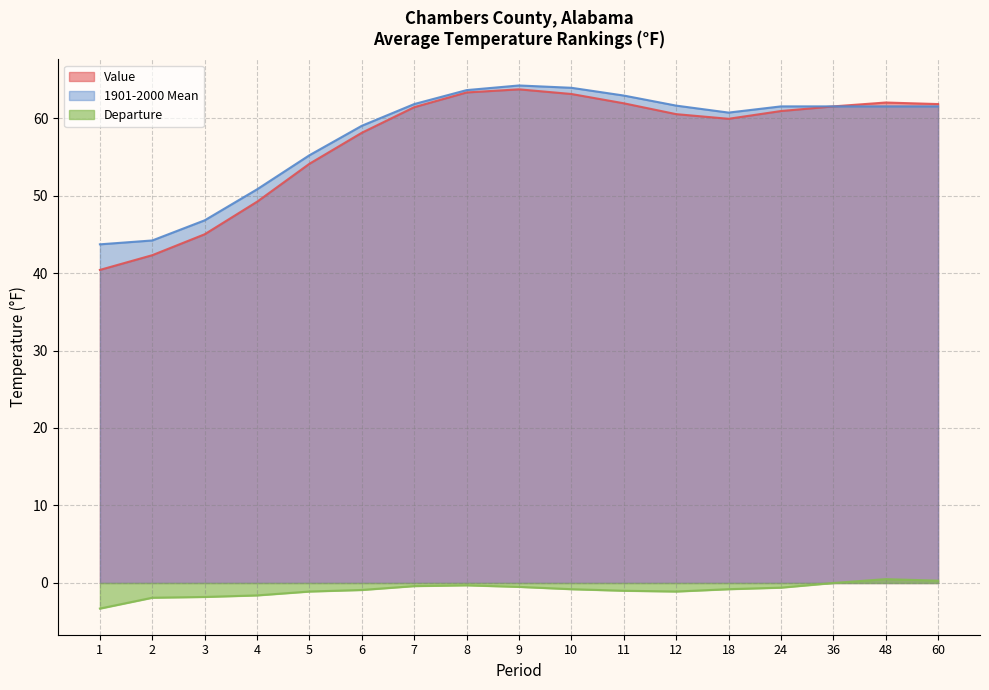

At 2, list the series in order from smallest to largest.

Departure, Value, 1901-2000 Mean